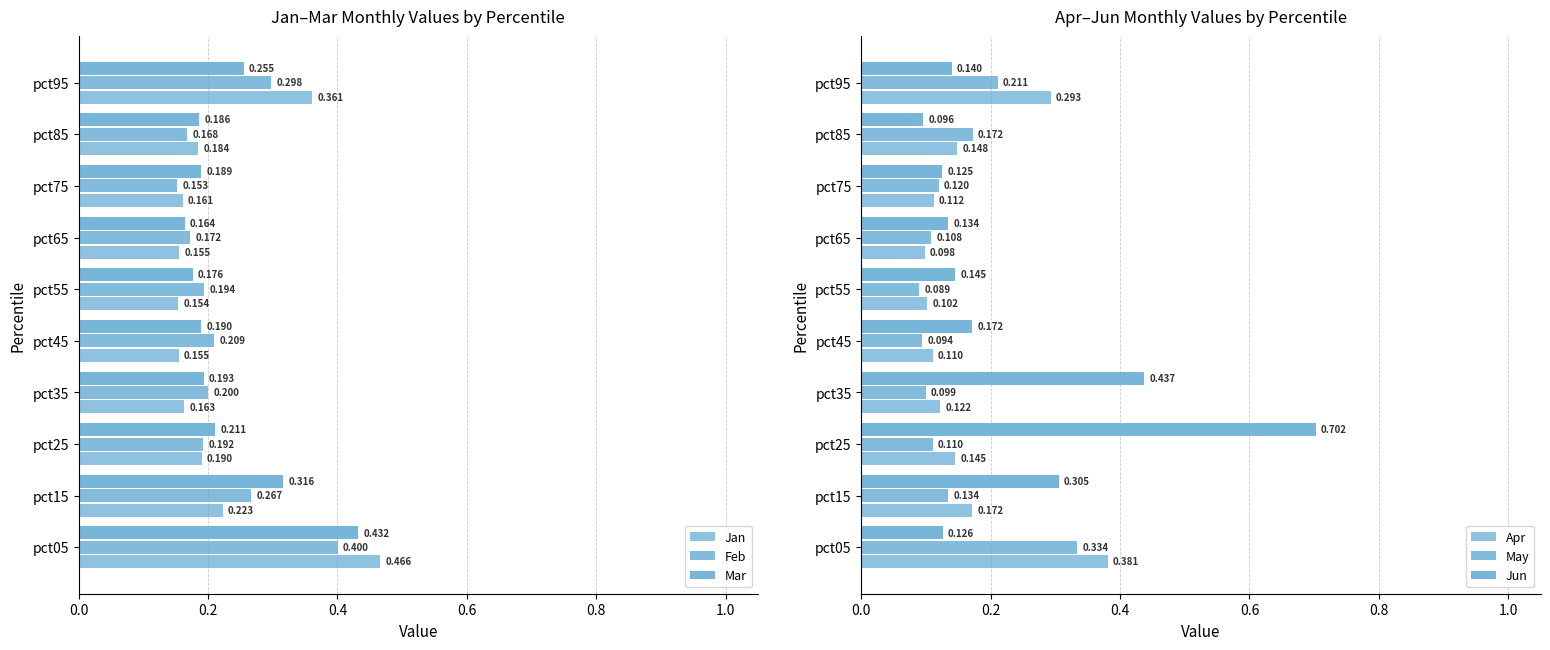

What is the spread (max minus min) of values at pct15?

0.2